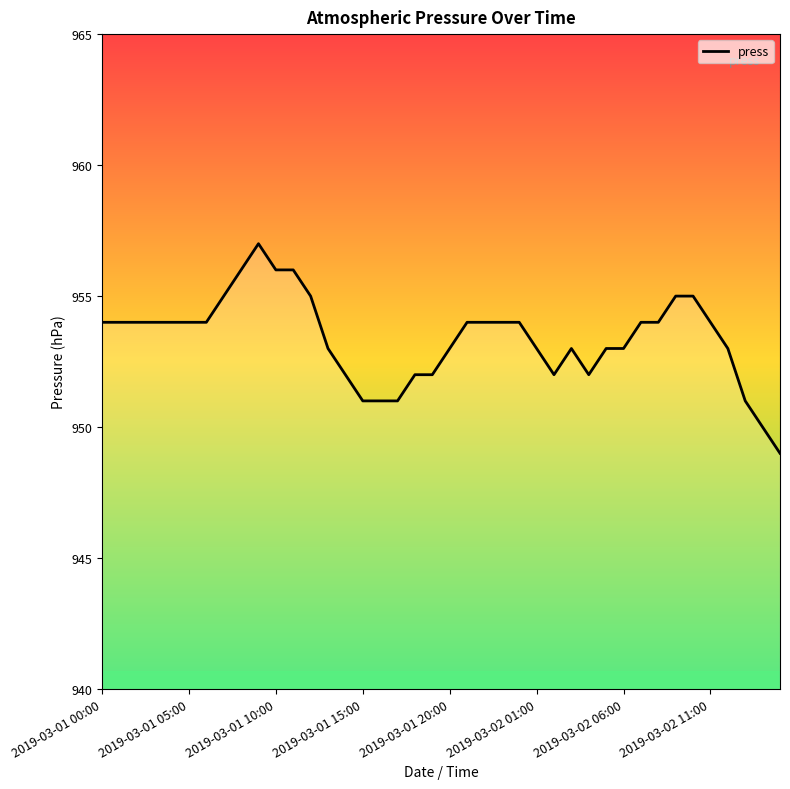

What is the value of the 25th point from the left?

954